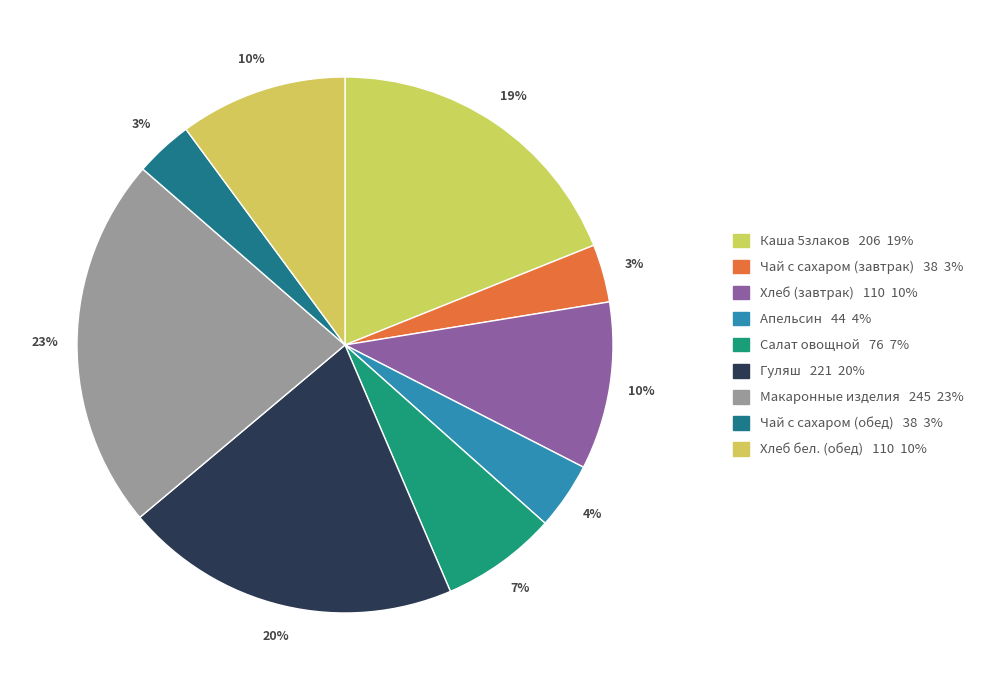

Count the number of slices in the pie.

9